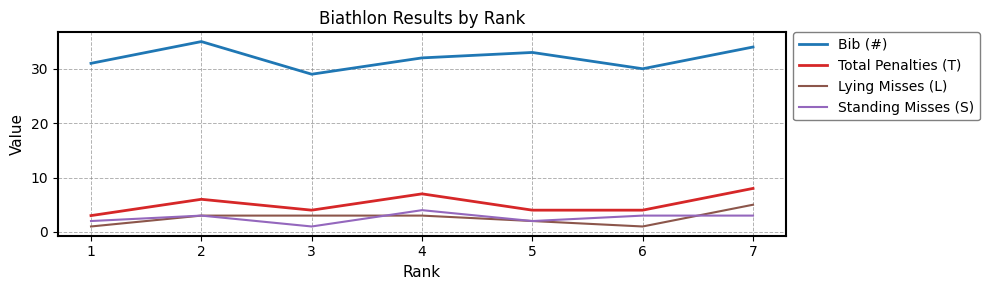

Is the value of Bib (#) at 2 greater than the value of Lying Misses (L) at 3?

Yes